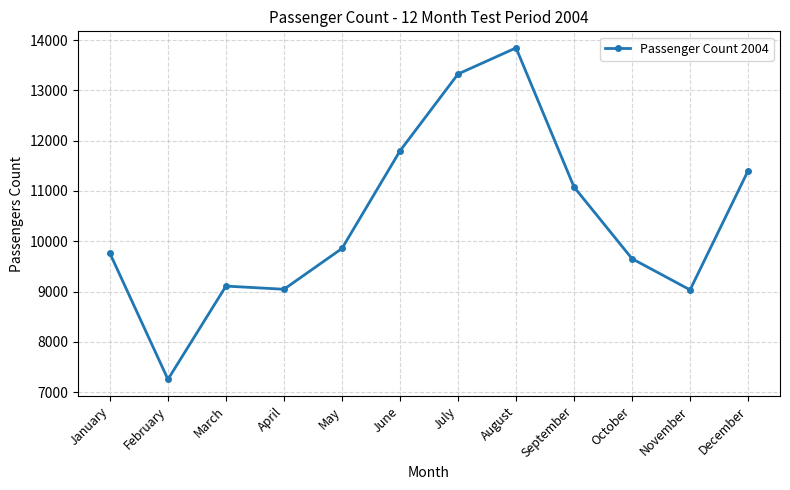

What is the average value?

10429